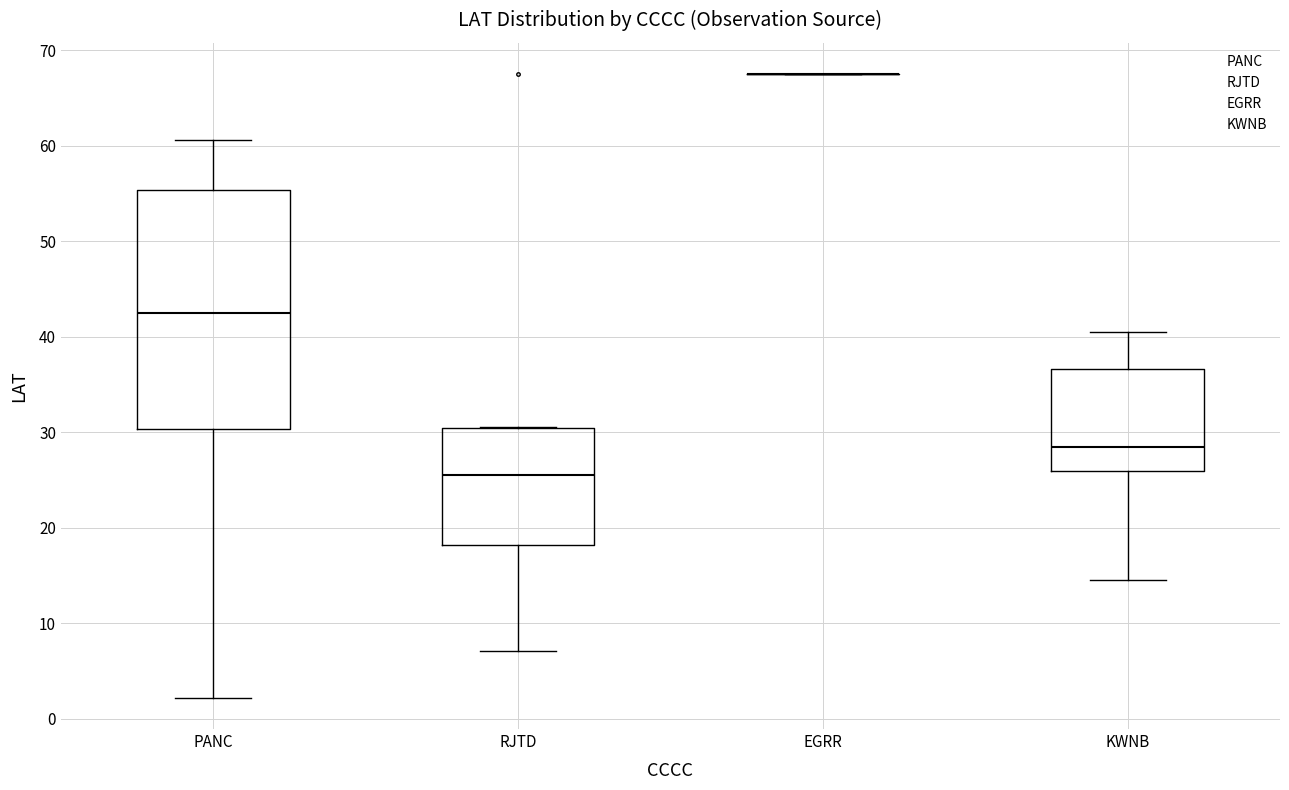

Reading left to right, transcribe this box plot: for each box, give where its median line is, the range the box spans, and where its two whiskers end, as read against the y-axis. The values are not printed on the chart, so give them approximately, as read against the axis.

PANC: median 43, box 30 to 55, whiskers 2 to 61
RJTD: median 26, box 18 to 30, whiskers 7 to 31
EGRR: box collapsed to a line at 68, whiskers 68 to 68
KWNB: median 29, box 26 to 37, whiskers 15 to 41